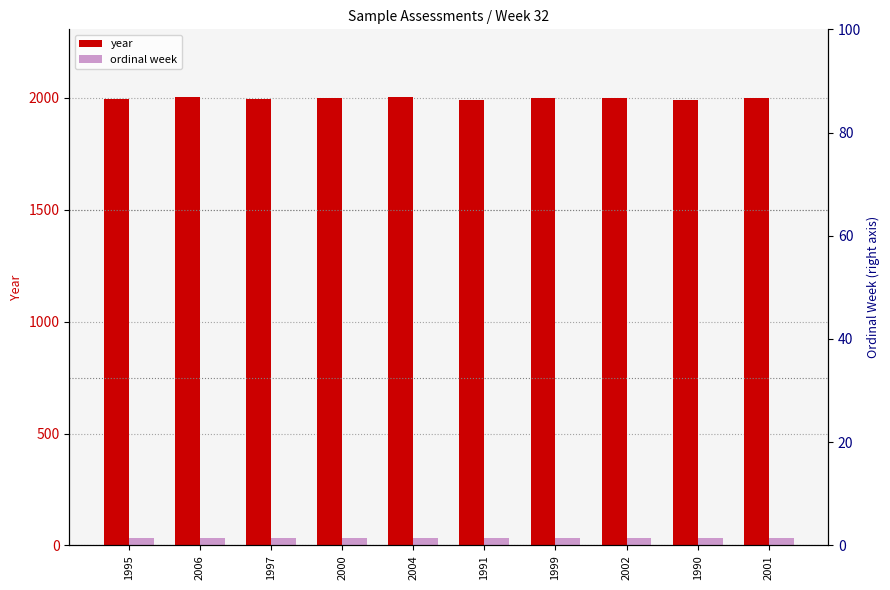

What is the value of the year bar at the 6th from the left?

1991